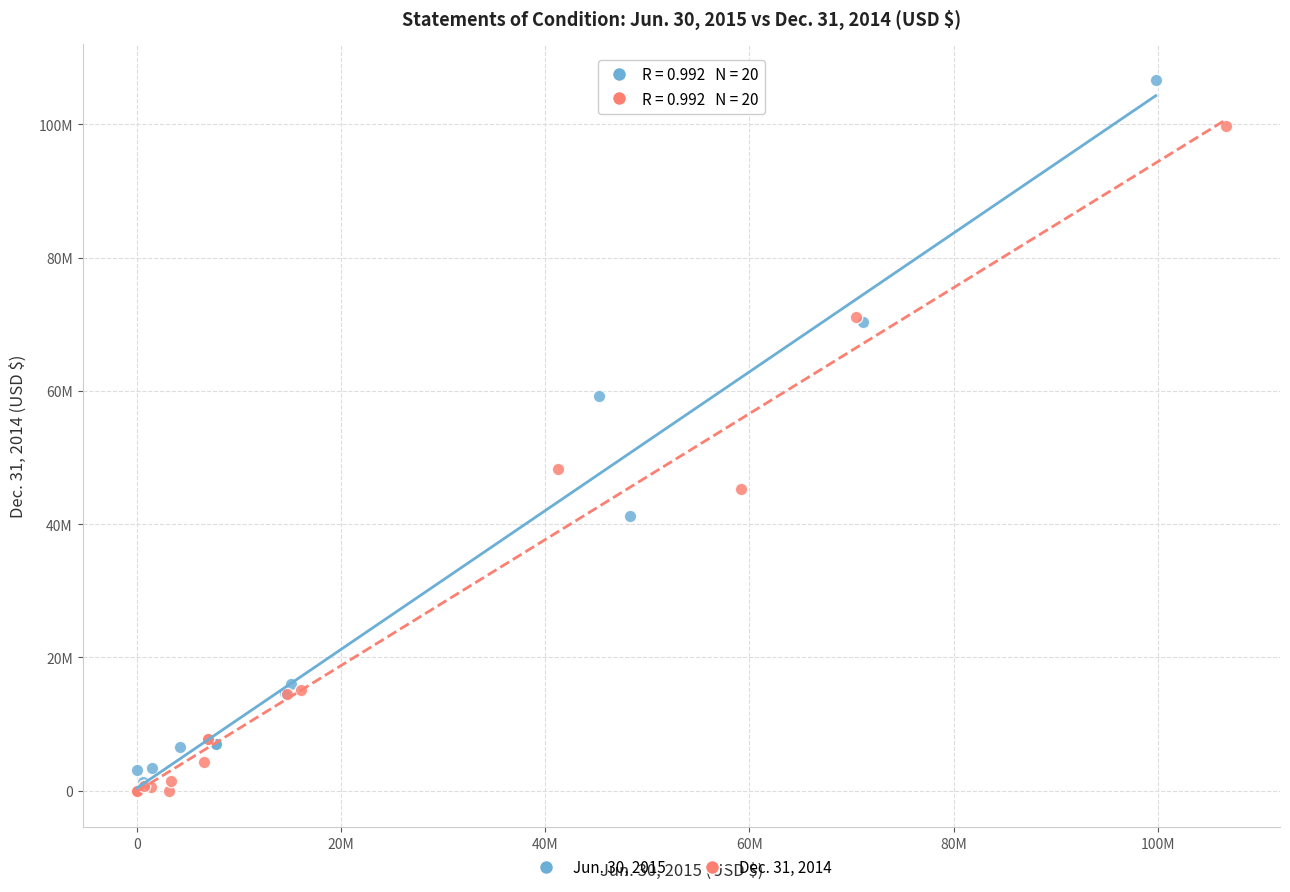

Which series reaches the maximum Y coordinate?

Jun. 30, 2015